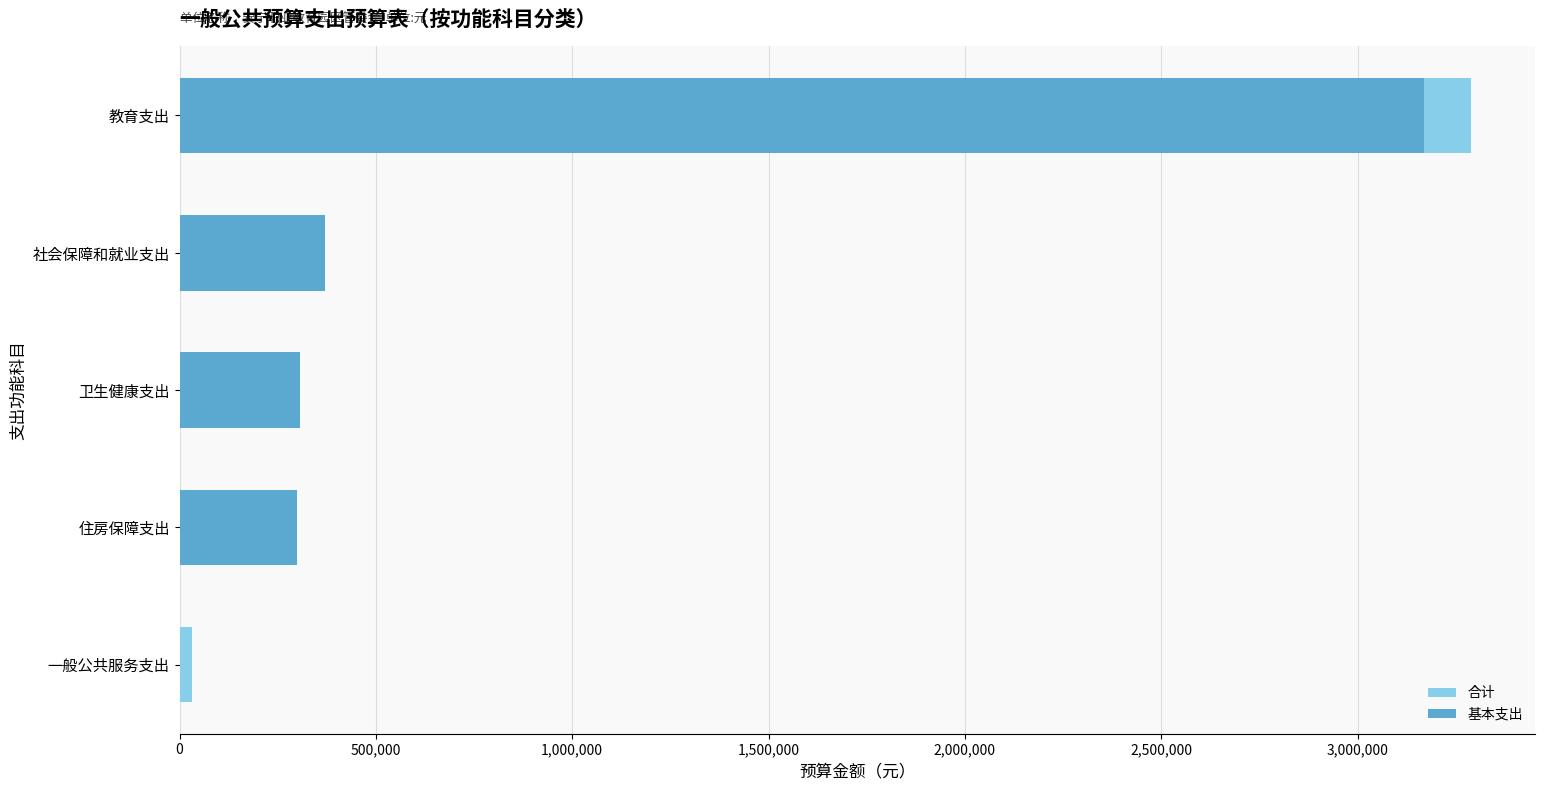

Which series has the largest total across all categories?

合计